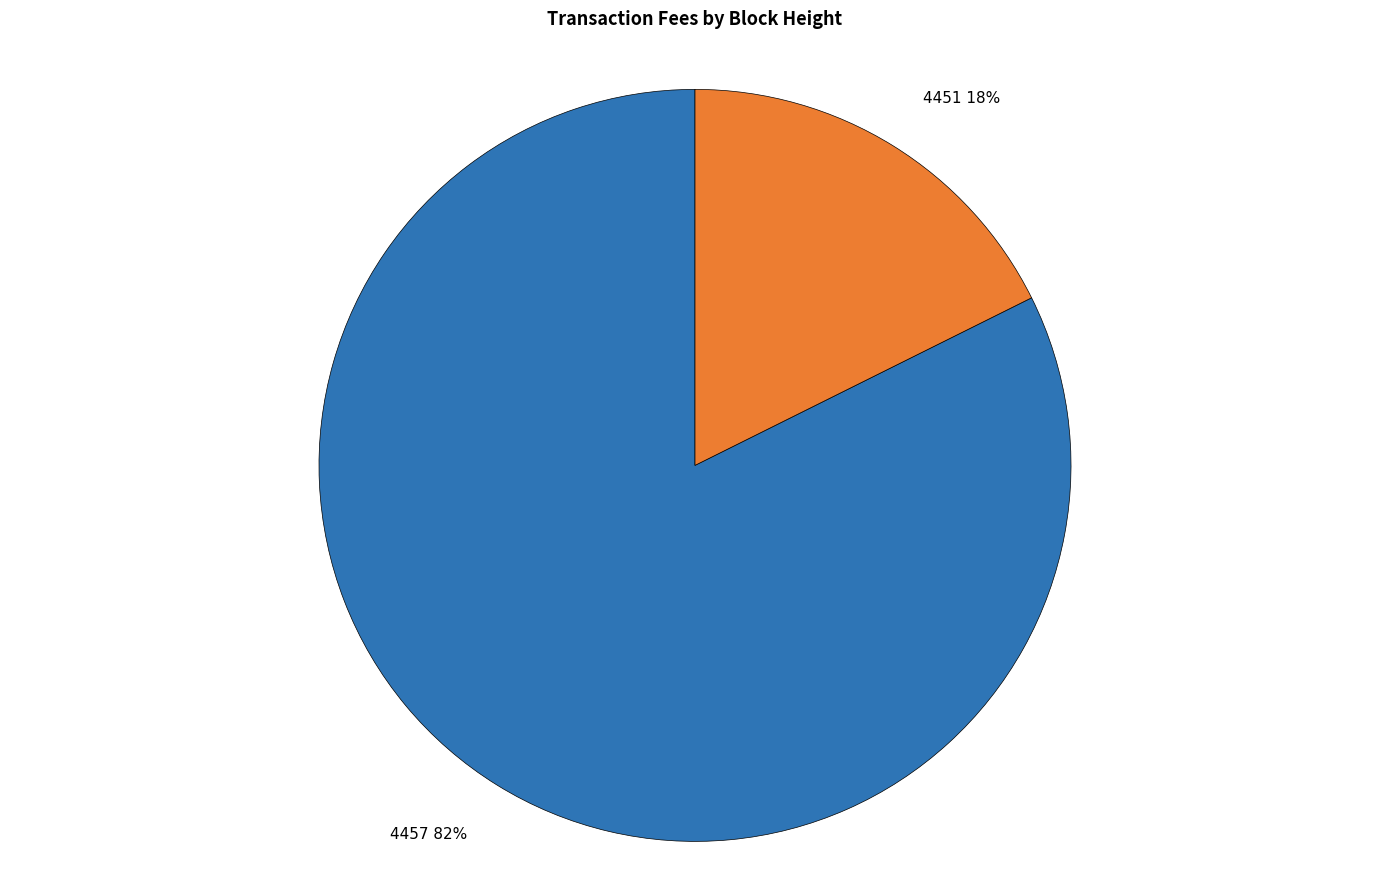

The 4457 slice represents 70% of the pie. True or false?

False